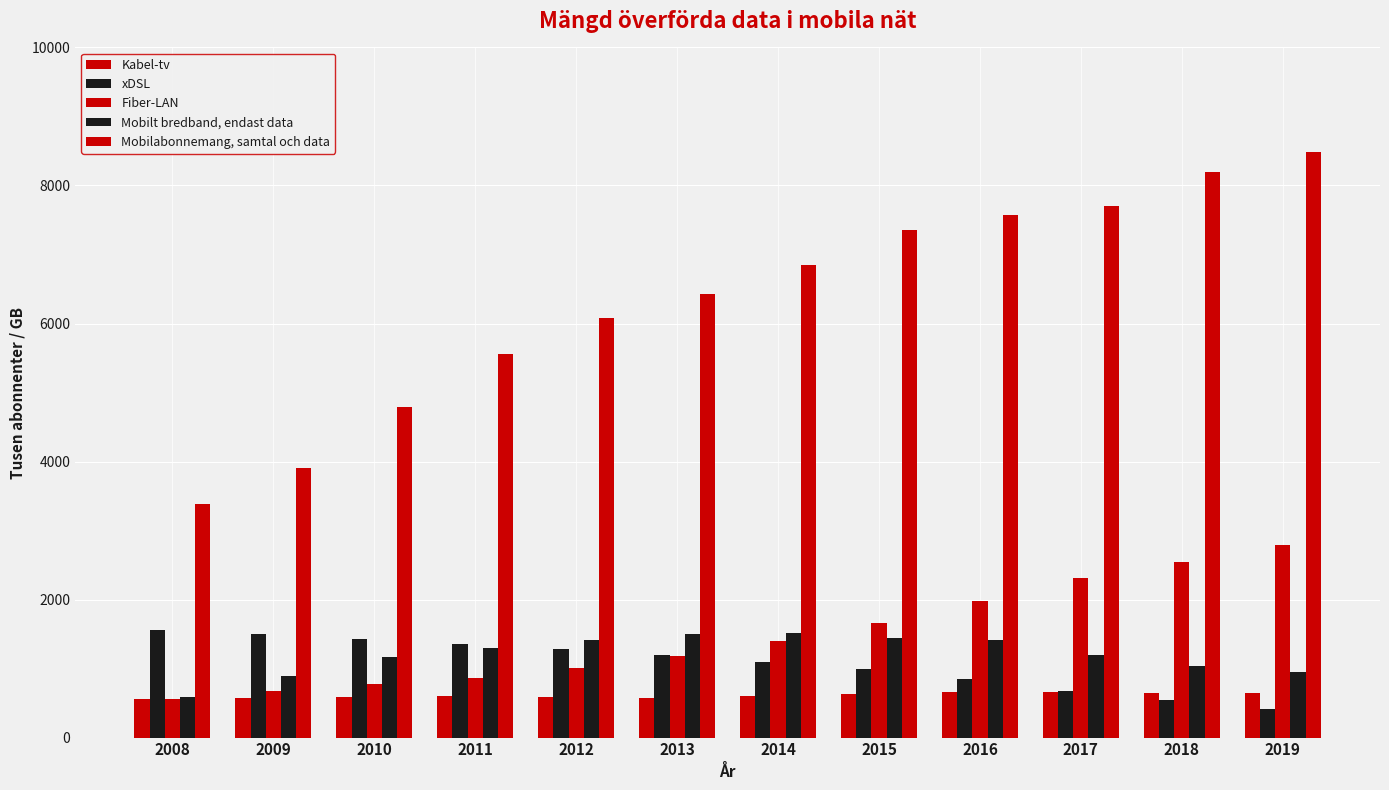

What is the difference between the second highest and second lowest values in the Kabel-tv series?

84